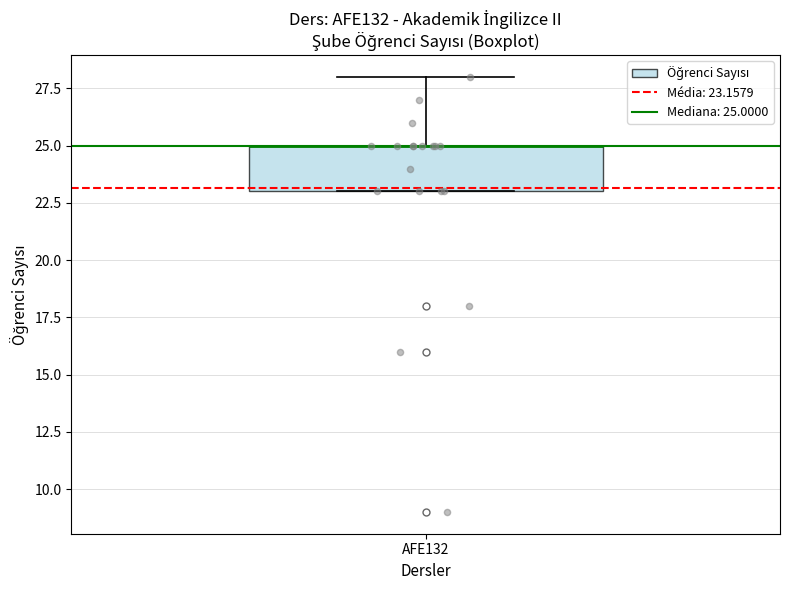

Where does the upper whisker of the box for AFE132 end on the y-axis? The values are not printed on the chart, so give them approximately, as read against the axis.

28